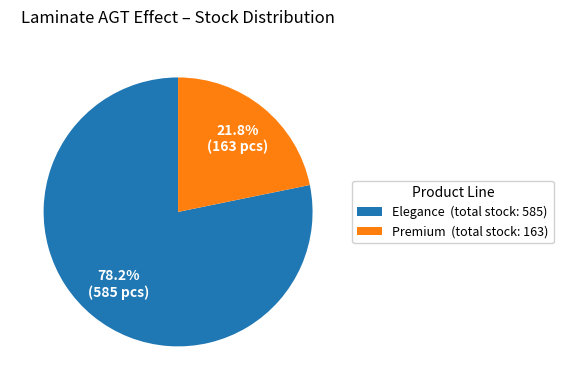

What is the smallest slice in the pie chart?

Premium (total stock: 163)